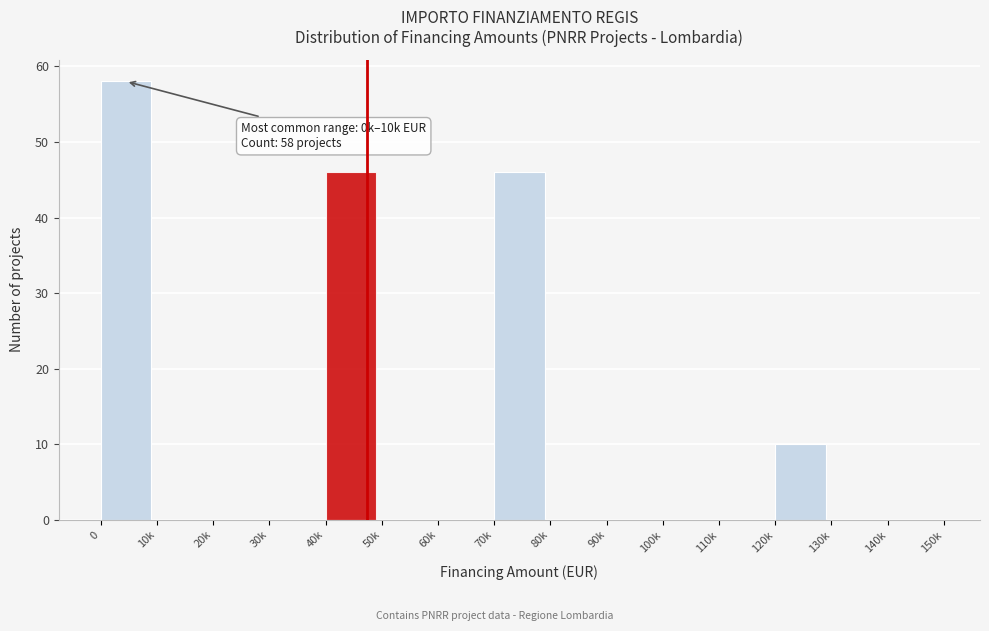

Reading left to right, list all the values displayed in this chart.

0=58	10k=0	20k=0	30k=0	40k=46	50k=0	60k=0	70k=46	80k=0	90k=0	100k=0	110k=0	120k=10	130k=0	140k=0